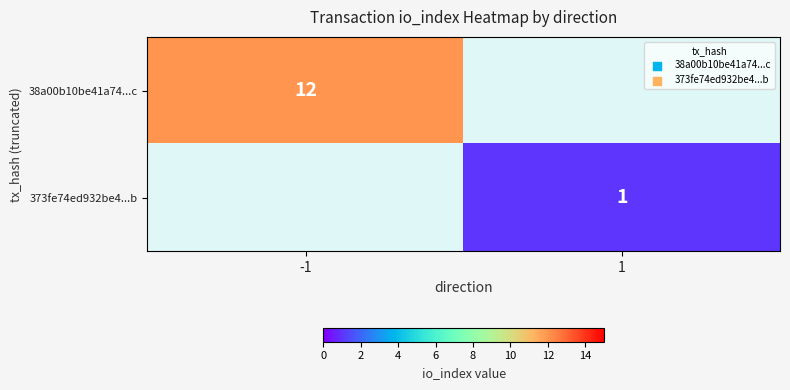

Count the number of categories in the chart.

2